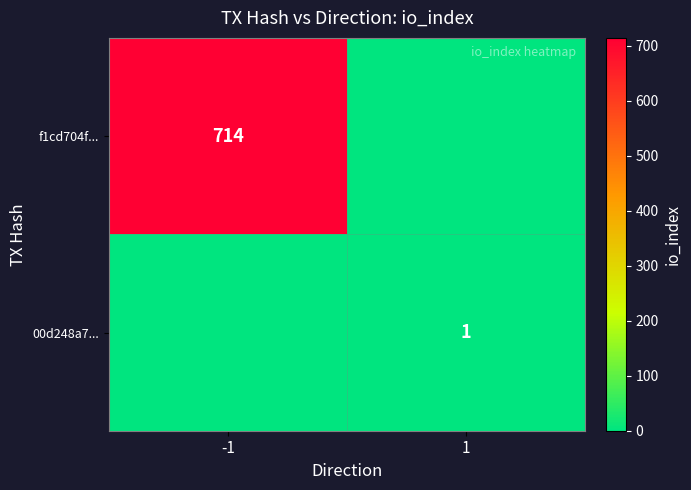

Is it true that f1cd704f... equals 957 at -1?

False